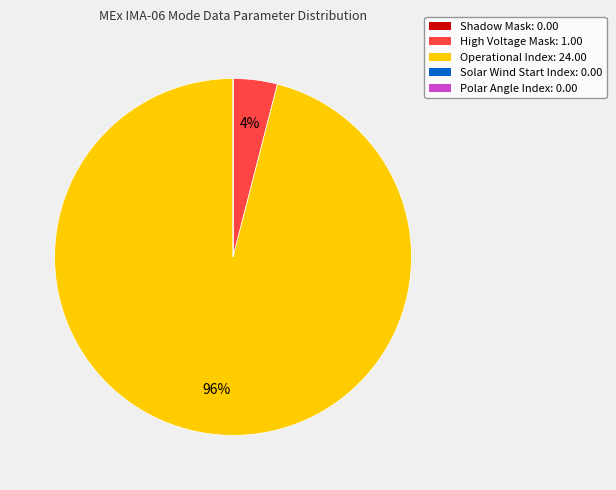

Is it true that High Voltage Mask is 4% of the pie?

True